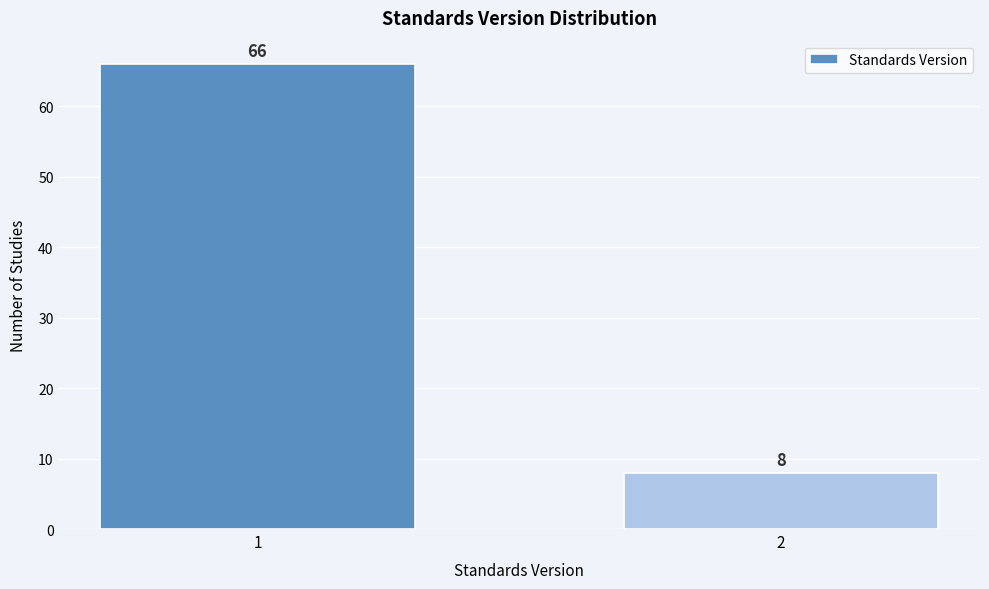

Reading left to right, extract all data points from this chart.

66	8